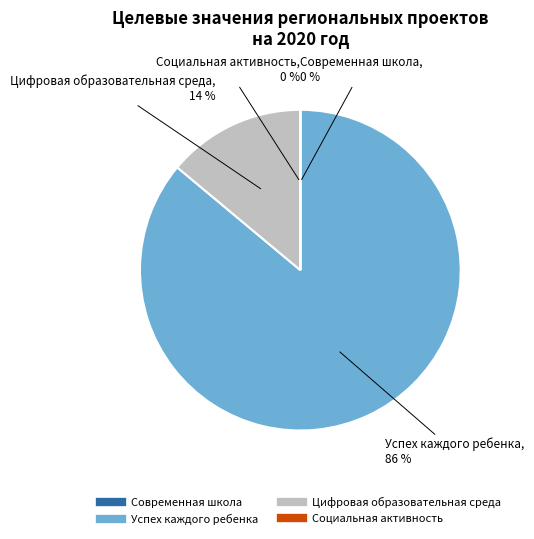

The Цифровая образовательная среда slice represents 14% of the pie. True or false?

True